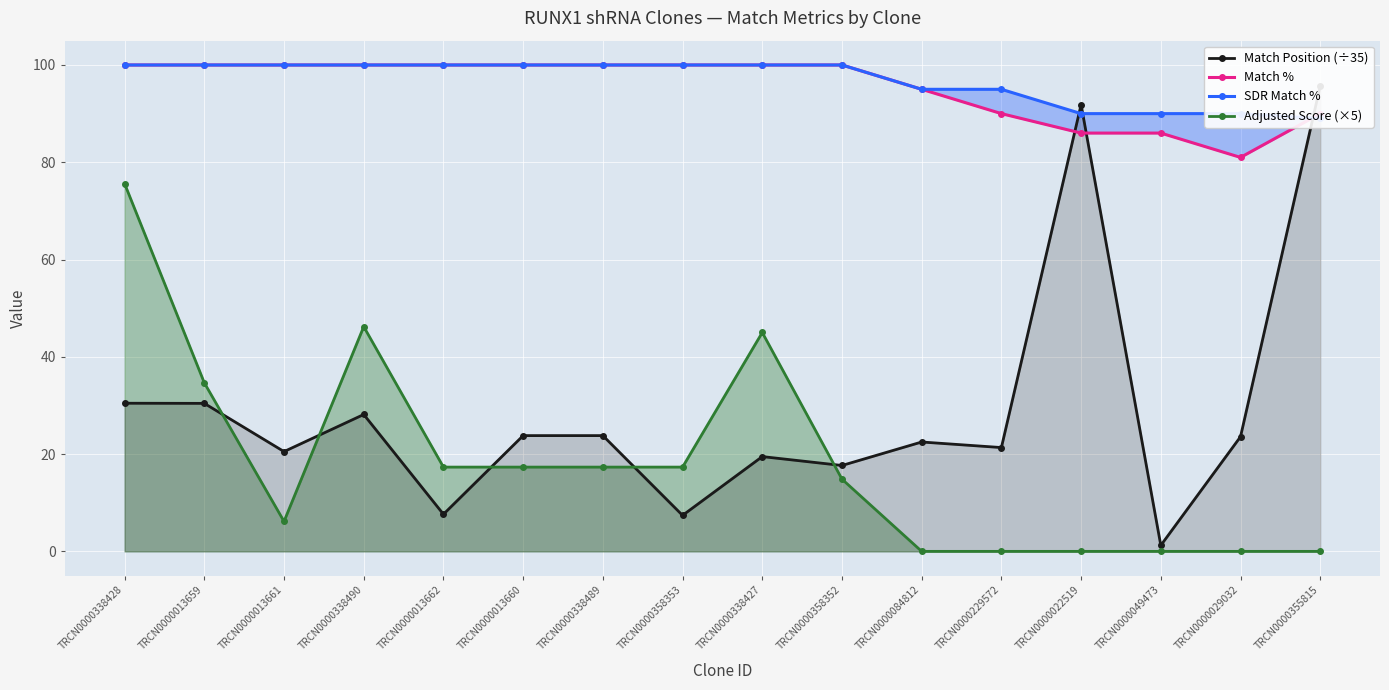

Which series ends up on top after the final intersection of Match % and Match Position (÷35)?

Match Position (÷35)